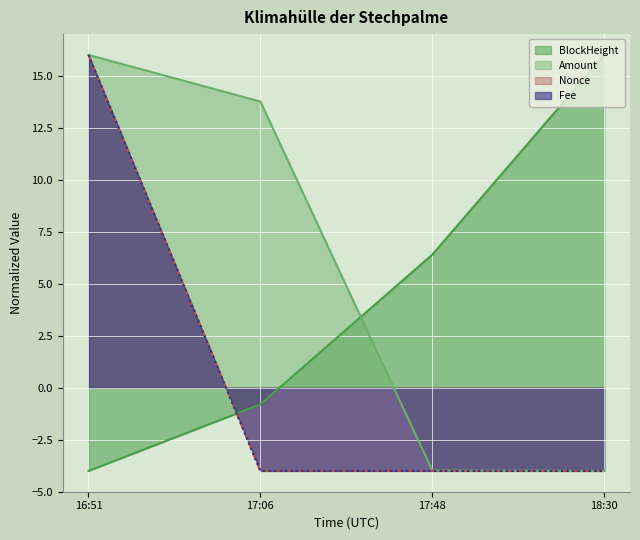

Between 16:51 and 17:06, which series saw the biggest shift?

Nonce